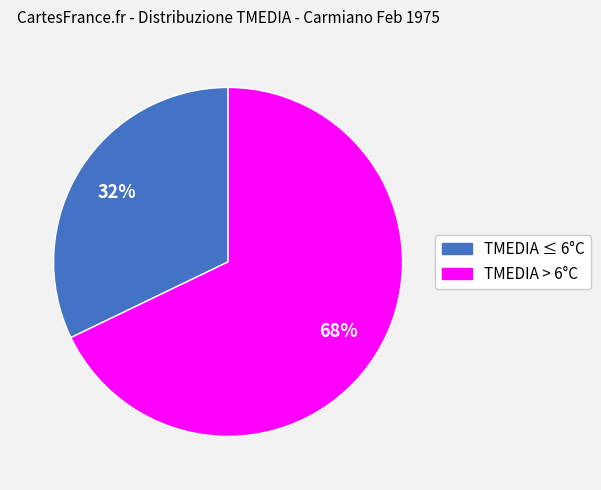

True or false: TMEDIA ≤ 6°C accounts for 19% of the total.

False